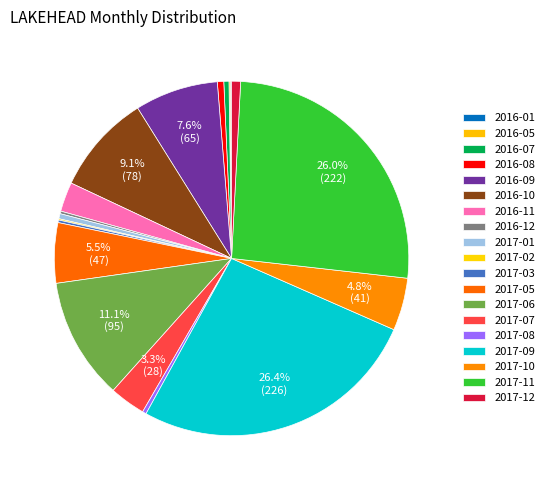

To the nearest percent, what is the combined percentage of 2017-03 and 2017-01?

1%